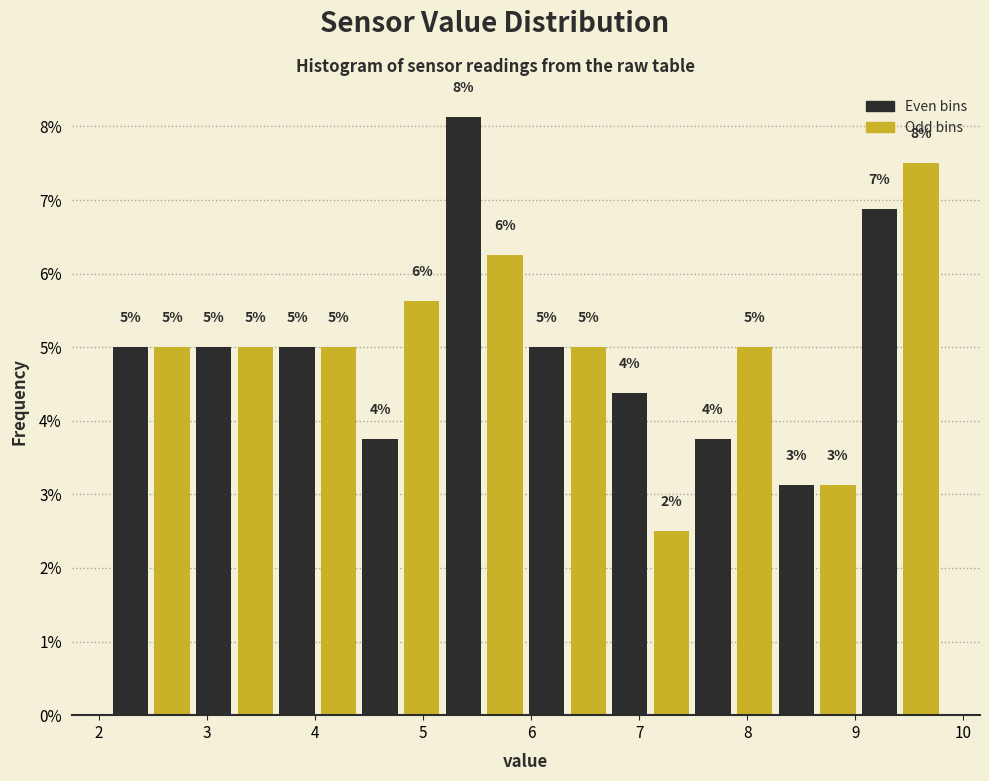

Around what value on the x-axis is the tallest bar? Give the approximate position of its centre, as read against the axis.

5.4